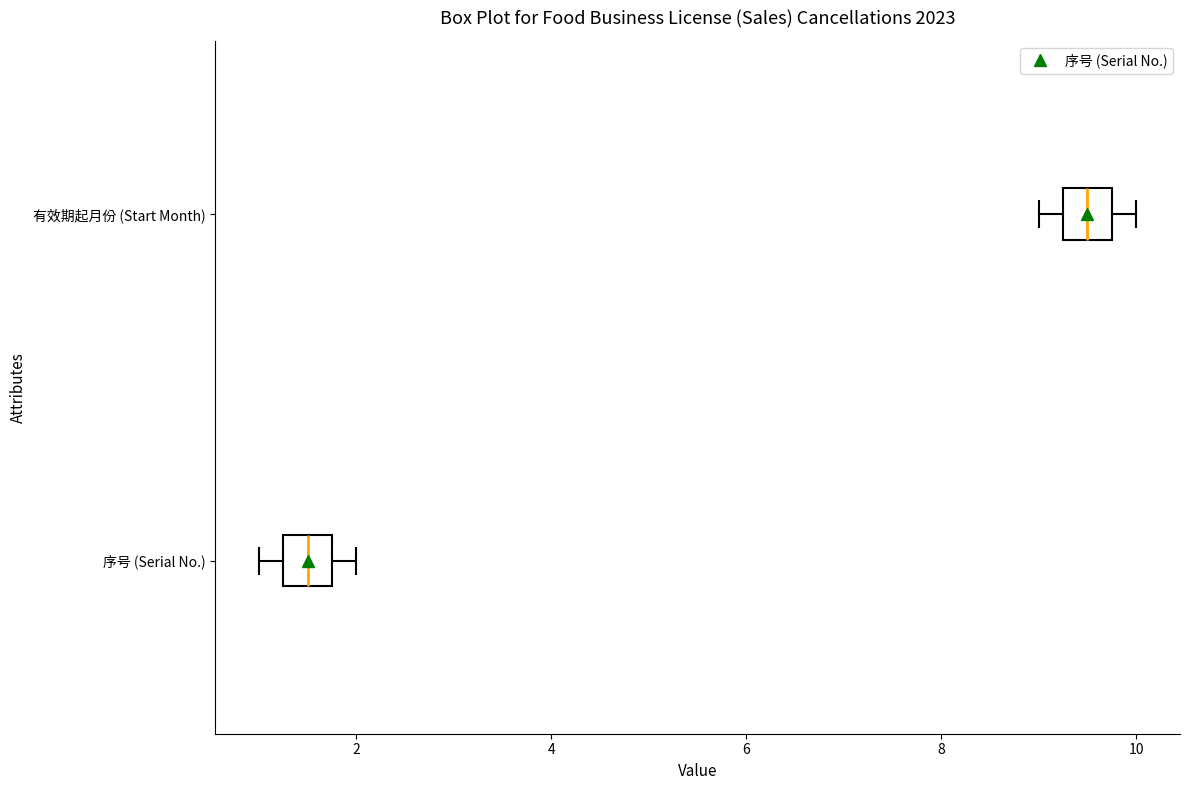

Reading bottom to top, transcribe this box plot: for each box, give where its median line is, the range the box spans, and where its two whiskers end, as read against the x-axis. The values are not printed on the chart, so give them approximately, as read against the axis.

序号 (Serial No.): median 1.6, box 1.2 to 1.8, whiskers 1.0 to 2.0
有效期起月份 (Start Month): median 9.6, box 9.2 to 9.8, whiskers 9.0 to 10.0